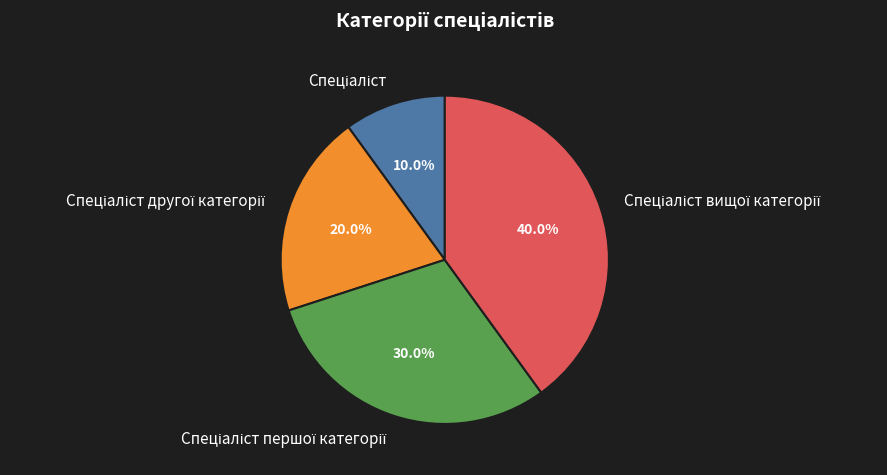

Count the number of slices in the pie.

4